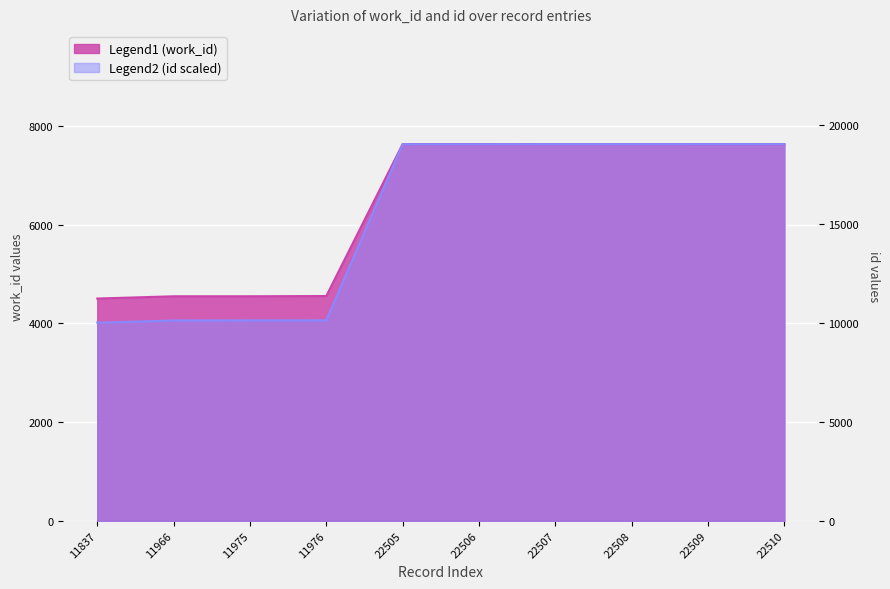

Reading left to right, transcribe all the data shown in this chart.

work_id: 4506.0	4552.0	4552.0	4557.0	7638.0	7638.0	7638.0	7638.0	7638.0	7638.0
id_scaled: 4016.5	4060.3	4063.3	4063.6	7636.3	7636.6	7637.0	7637.3	7637.7	7638.0